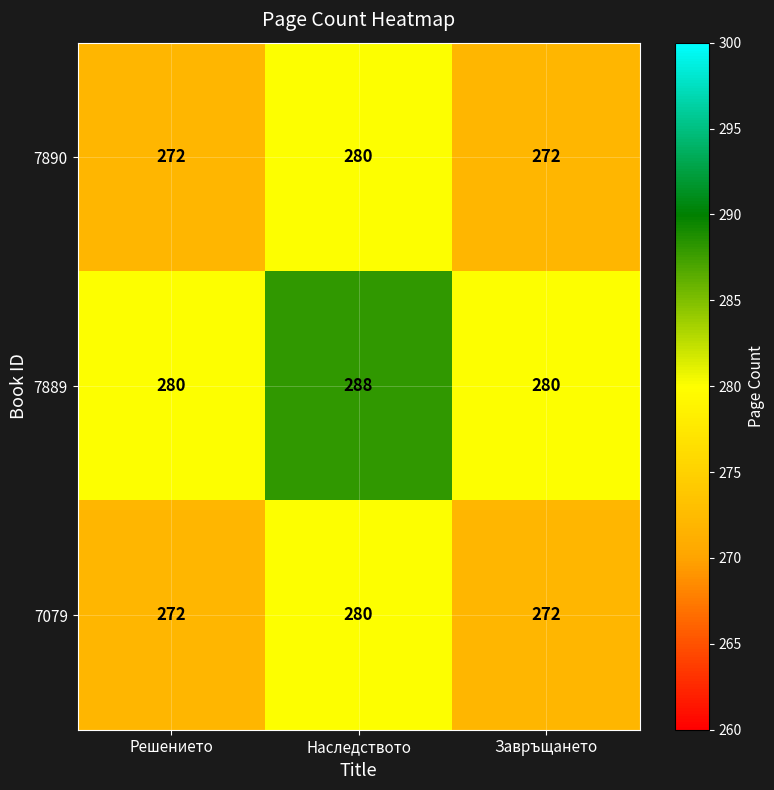

Is it true that 7889 equals 482 at Решението?

False